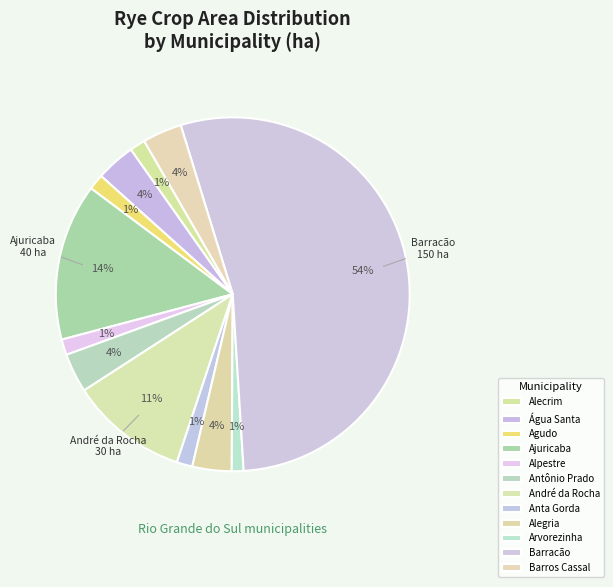

How many segments does this pie chart have?

12